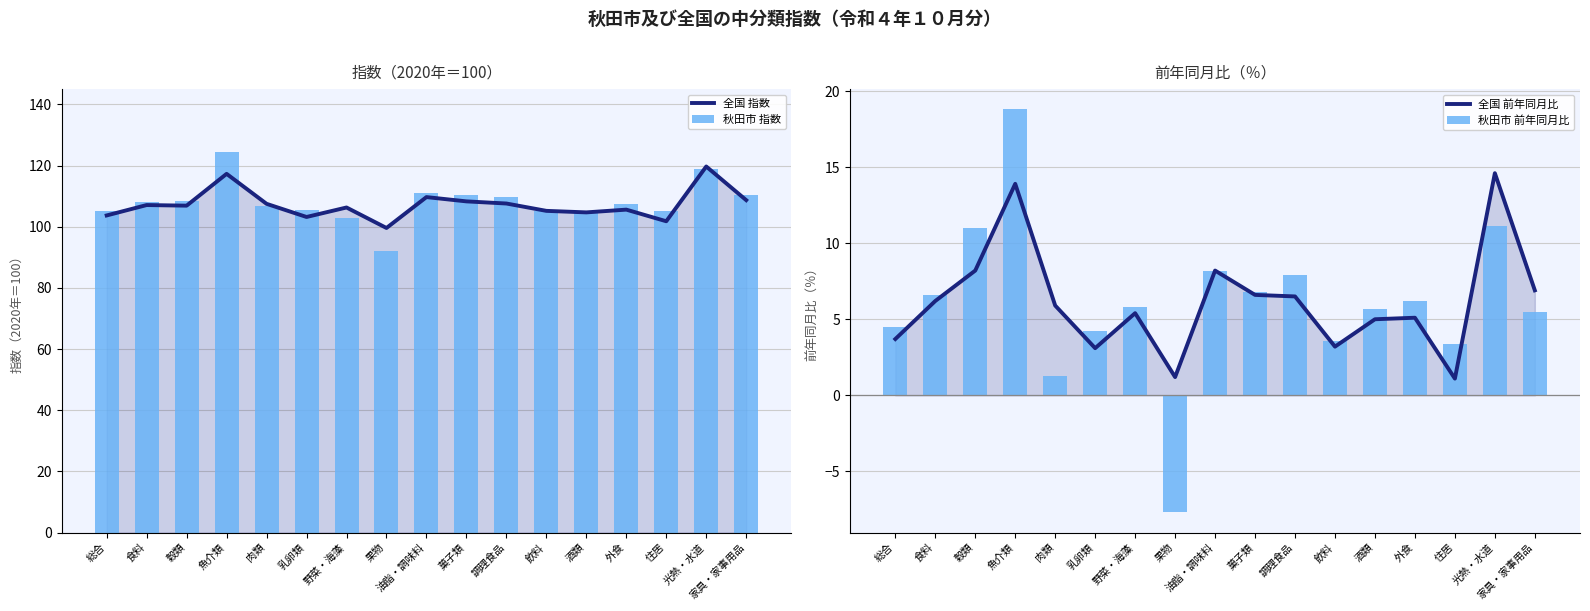

What is the approximate value of 秋田市 前年同月比 at 菓子類?

6.8